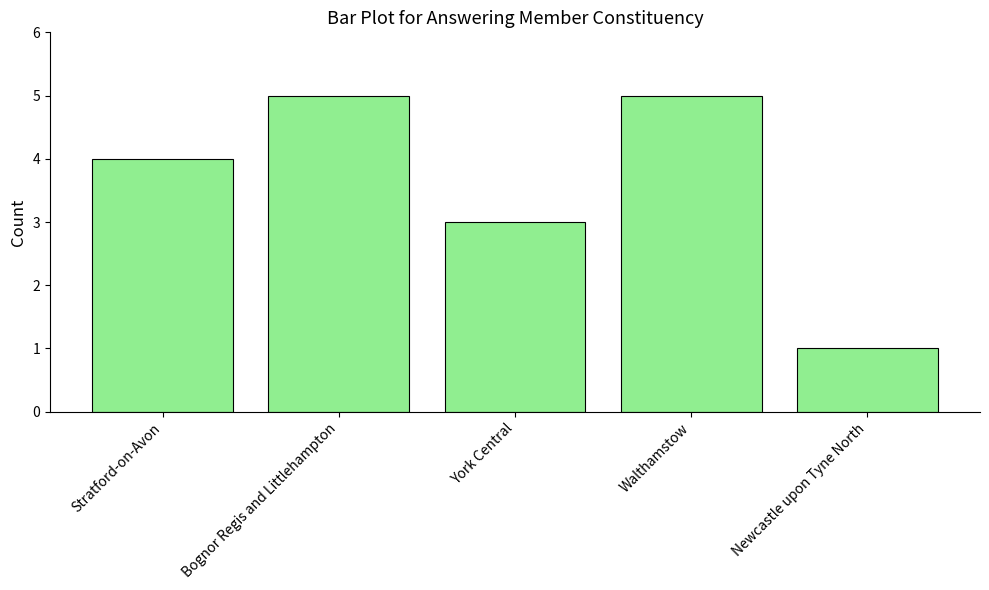

Are the bars horizontal?

No